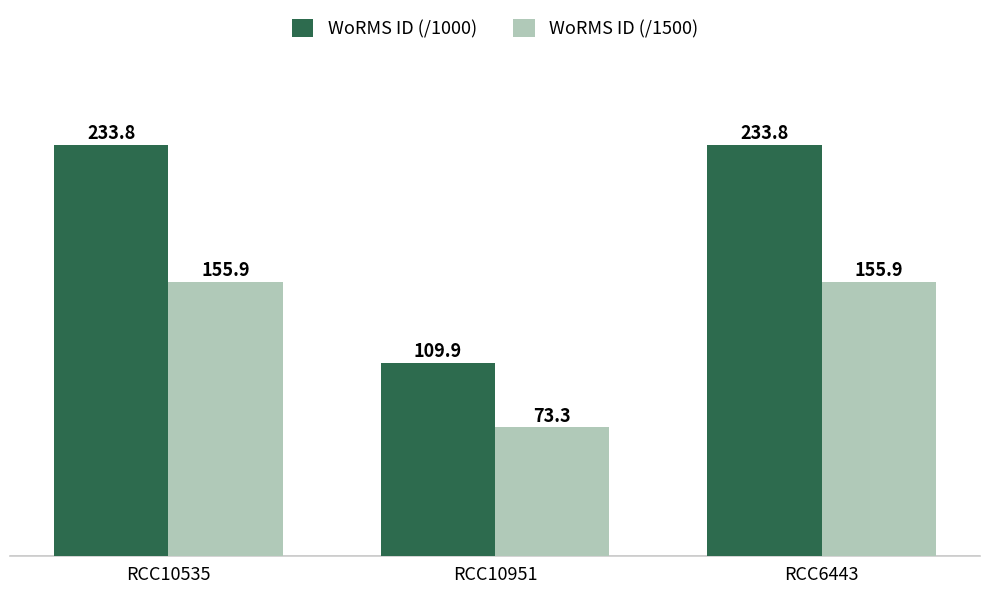

What is the spread (max minus min) of values at RCC10535?

77.9